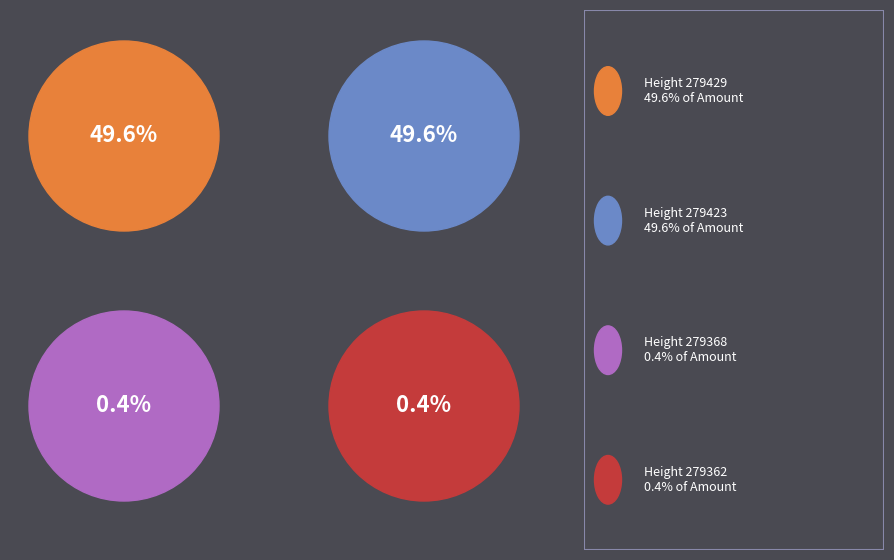

Is there a majority slice in this chart?

No